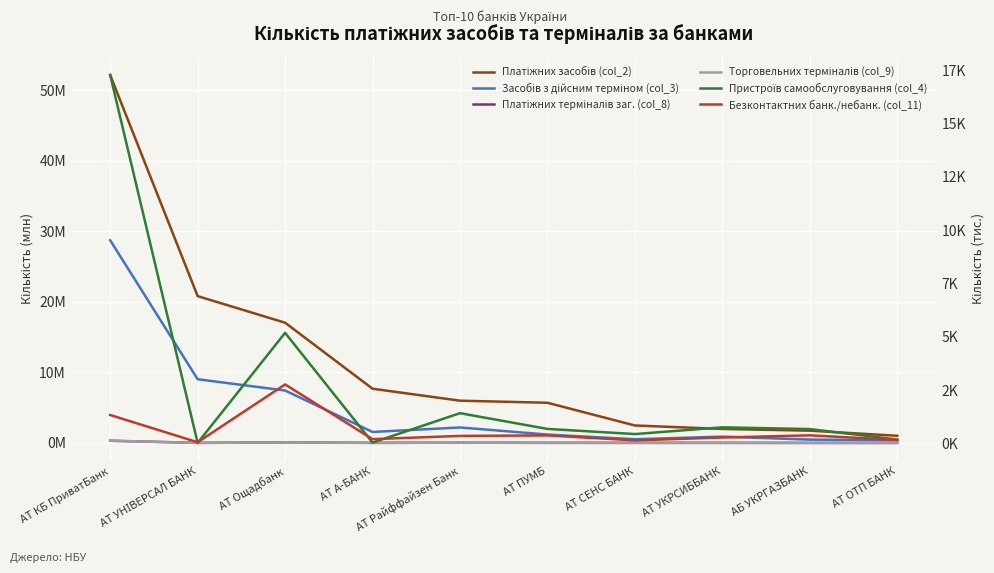

How many interior local peaks does the Пристроїв самообслуговування (col_4) series have?

3